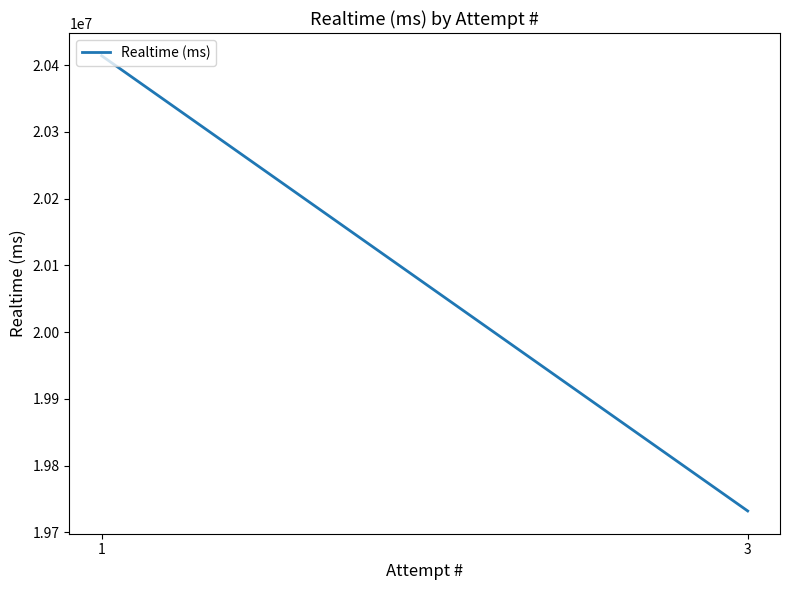

What is the value of the 2nd point from the left?

19732028